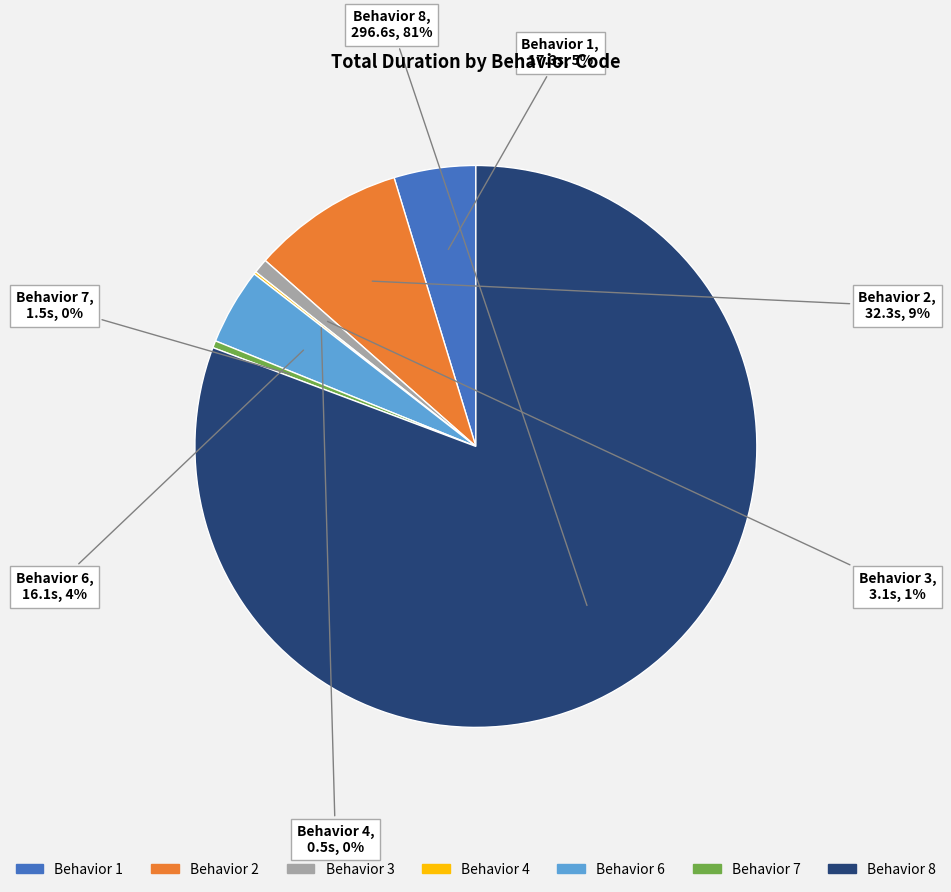

To the nearest percent, what is the average slice percentage?

14%